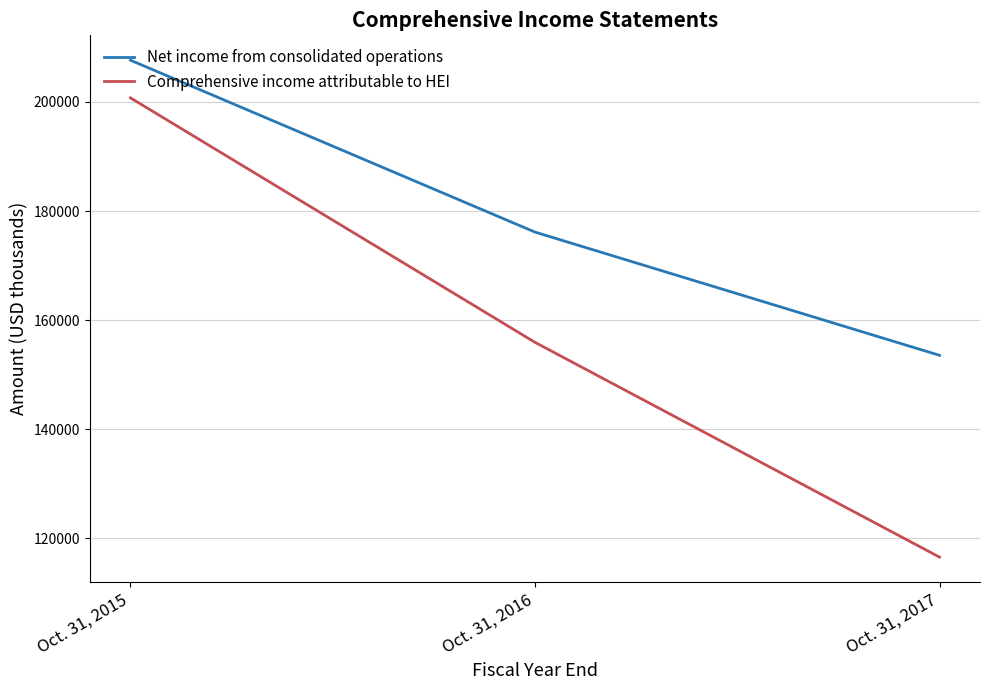

How many categories are shown in the chart?

3